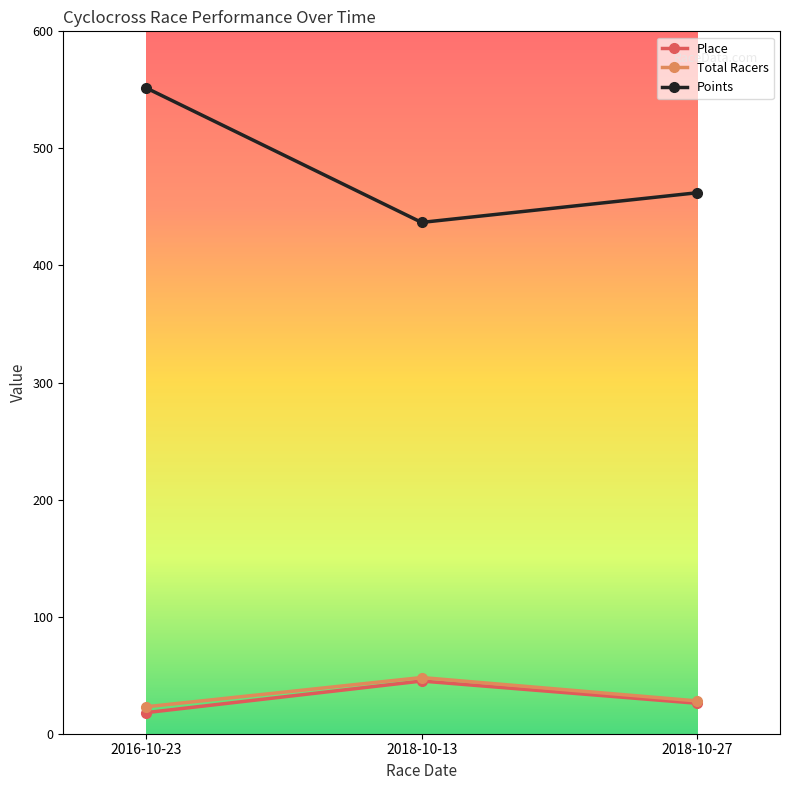

What position from the right is 2018-10-27?

1